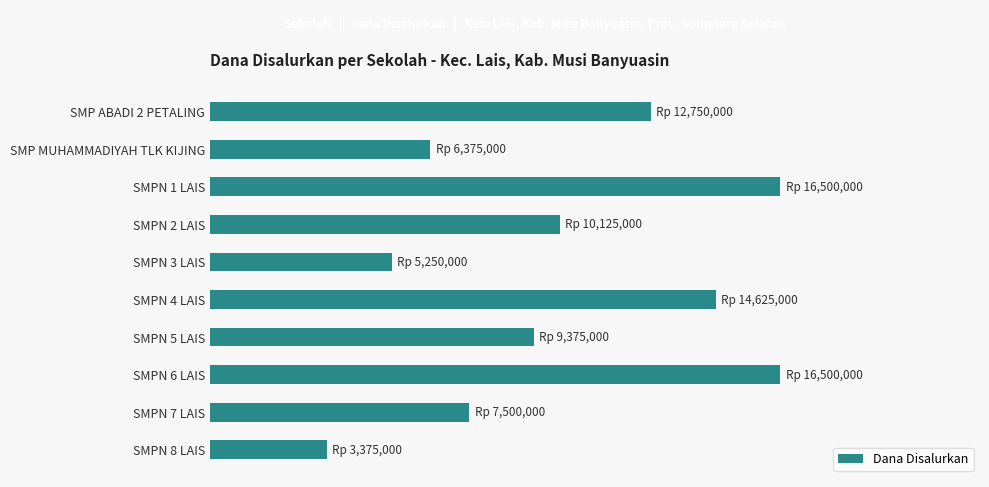

What is the sum of all values?

102375000